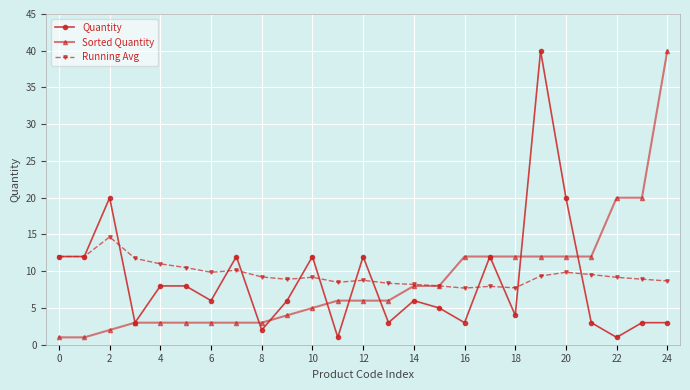

What is the value of the Sorted Quantity point at the 19th from the left?

12.0